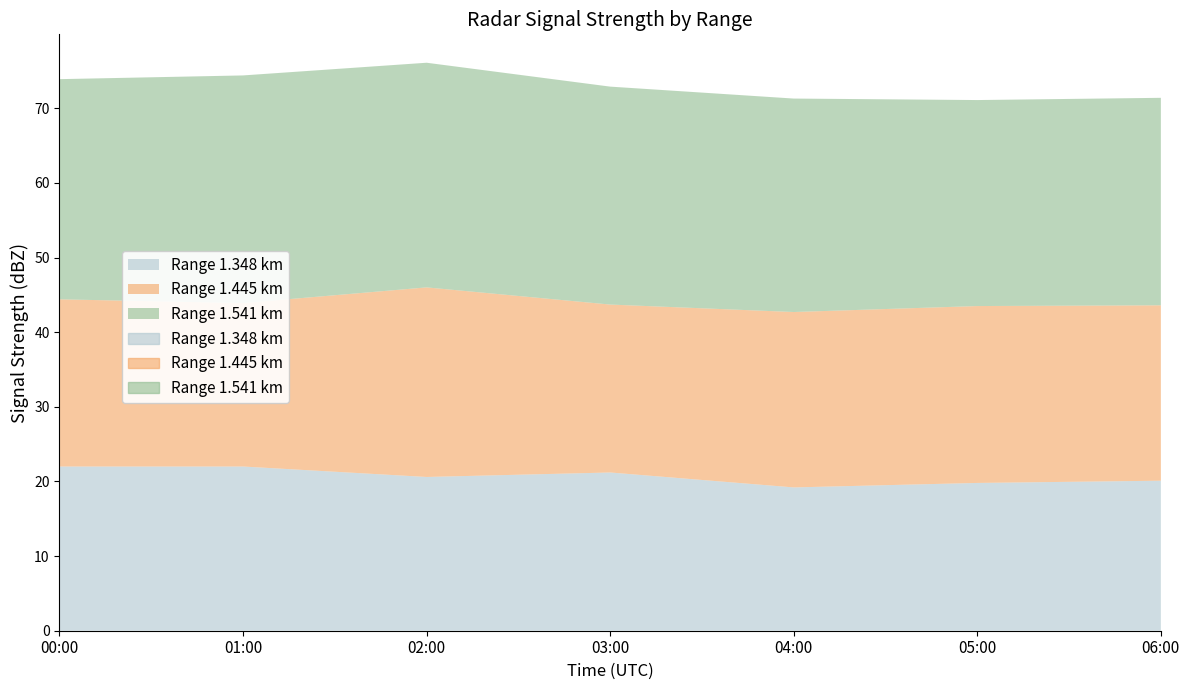

What is the difference between the highest and lowest values at 2001/01/24 05:00?

7.8